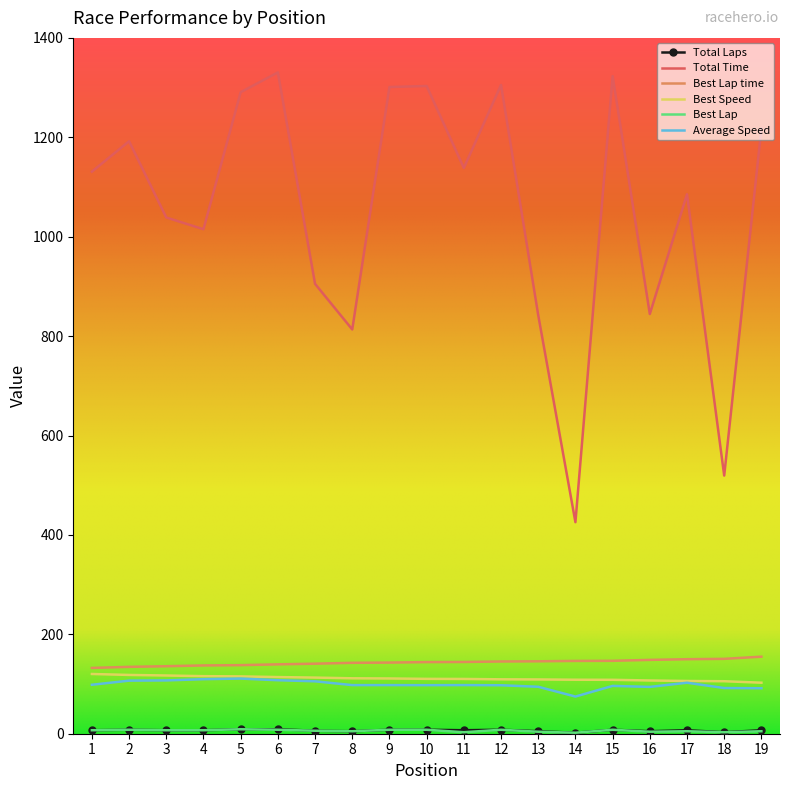

Between 4 and 19, which series saw the biggest shift?

Total Time